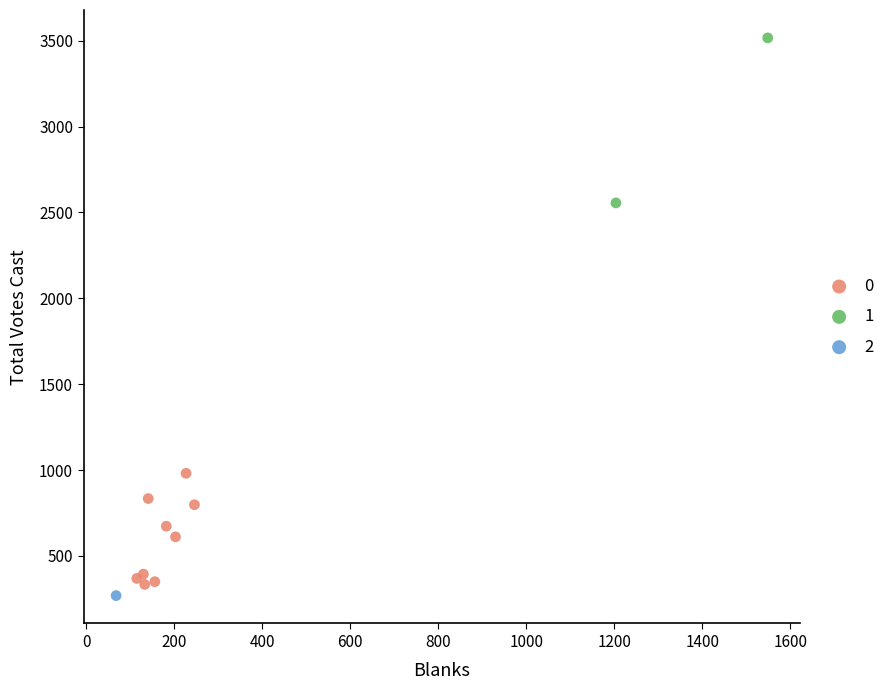

Which series contains the lowest Y value?

2